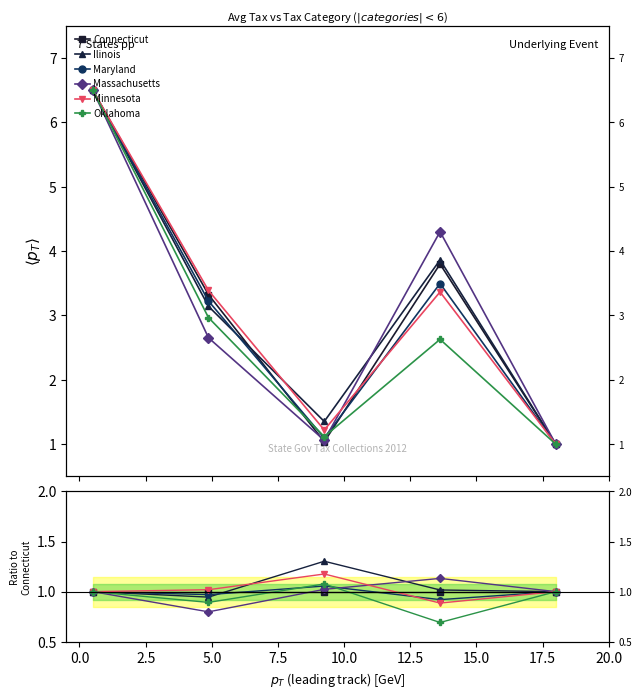

How many data points does each series have?

5